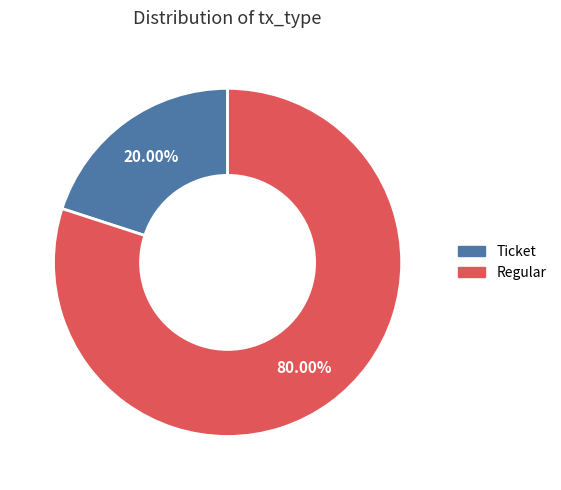

What is the smallest slice in the pie chart?

Ticket